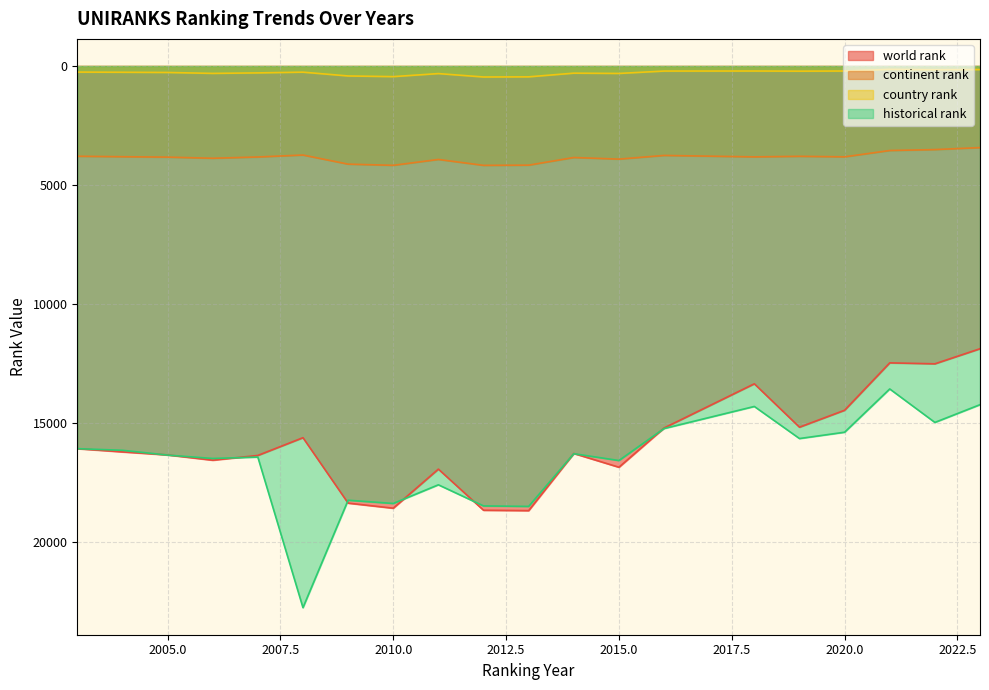

What is the difference between the second highest and second lowest values in the historical rank series?

4277